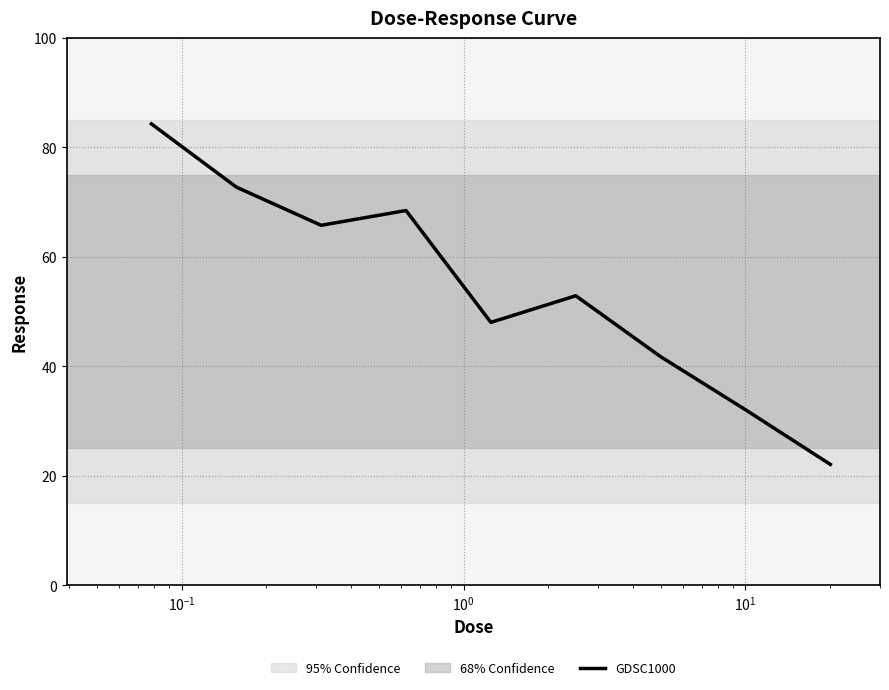

What is the maximum value shown in the chart?

84.3